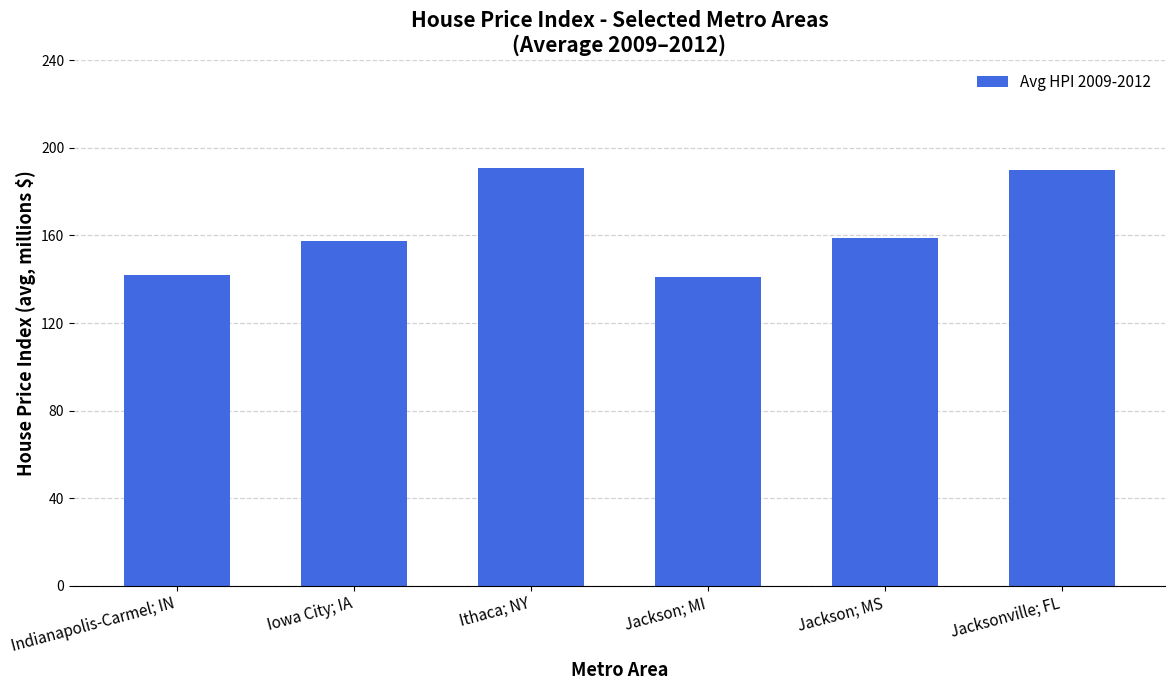

What is the difference between the values at Ithaca; NY and Indianapolis-Carmel; IN?

48.7